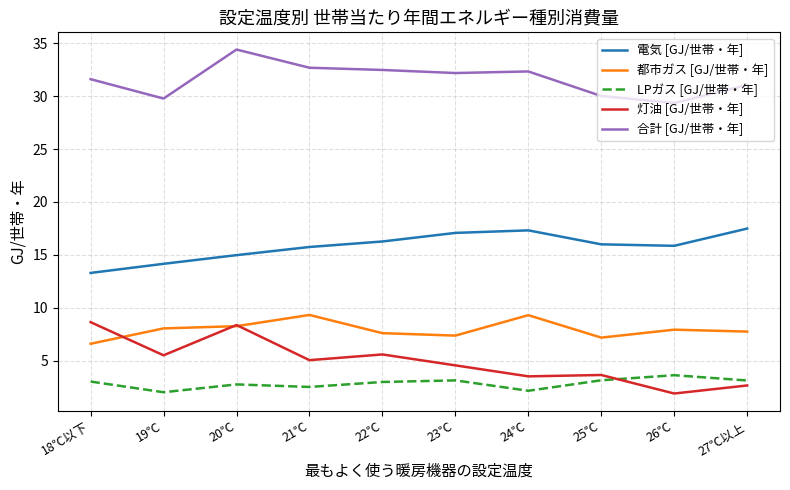

True or false: LPガス [GJ/世帯・年] has a value of 0.8 at 21℃.

False